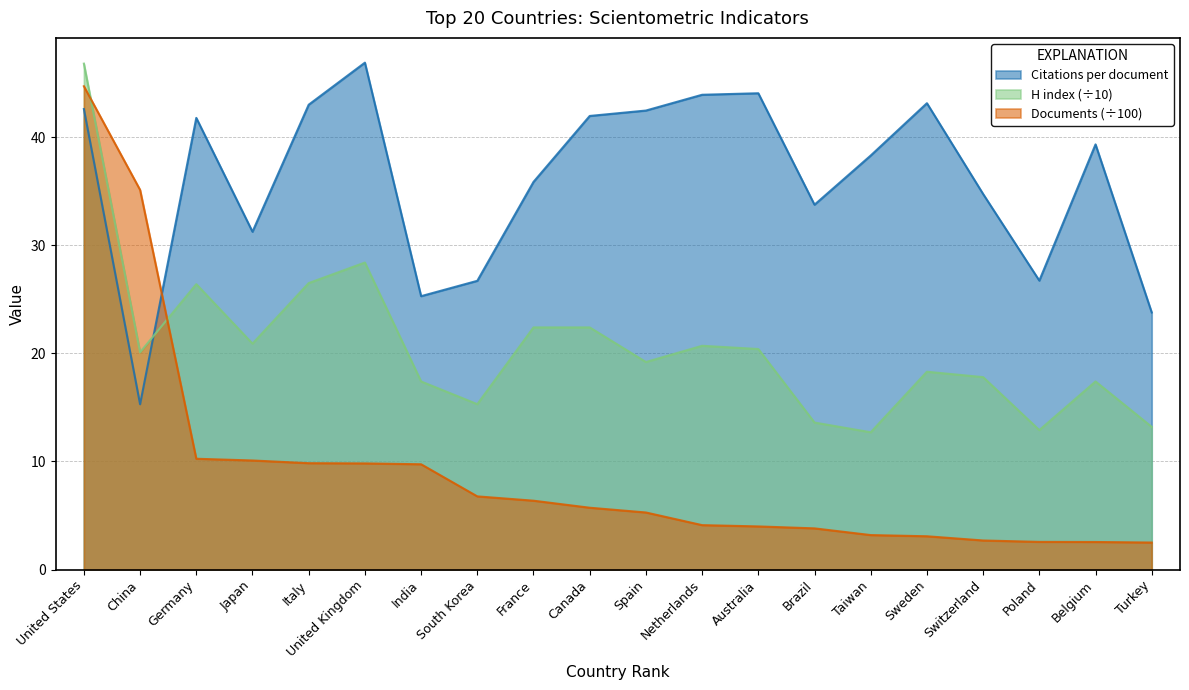

Is it true that Citations per document equals 39.3 at Belgium?

True